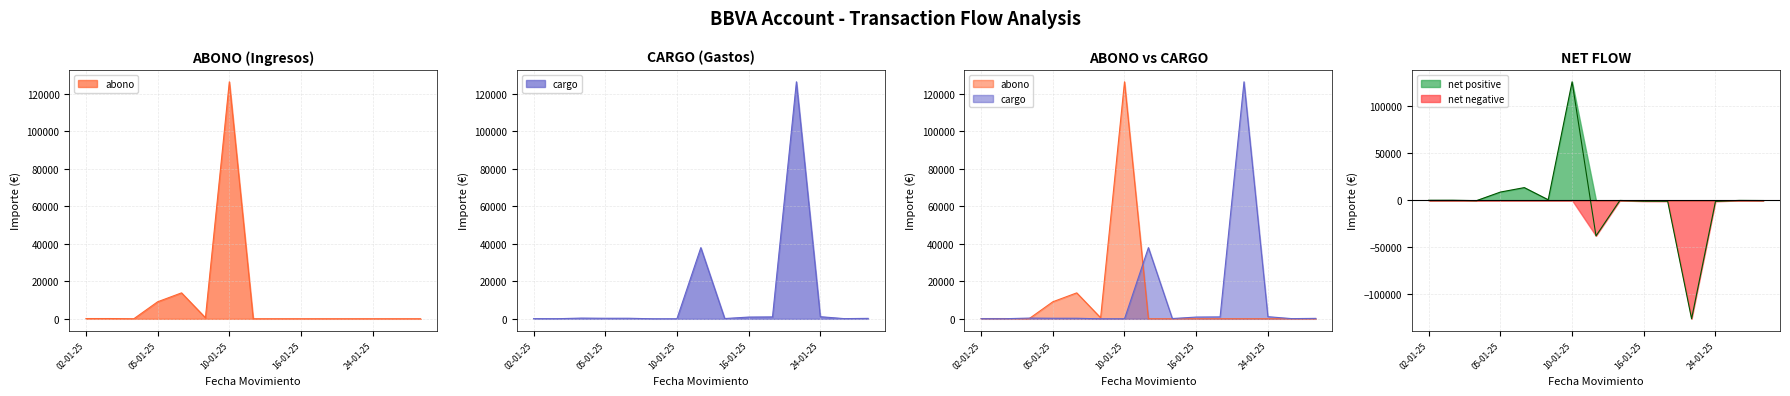

Reading left to right, what are all the values shown in this chart?

abono: 150.0	150.0	0.9	9077.9	13821.6	579.6	126247.9	0.0	0.0	0.0	0.0	0.0	0.0	0.0	0.0
cargo: 89.9	62.9	389.4	297.2	301.3	0.9	0.9	37917.2	150.0	936.7	1027.3	126247.9	1140.0	105.7	244.0